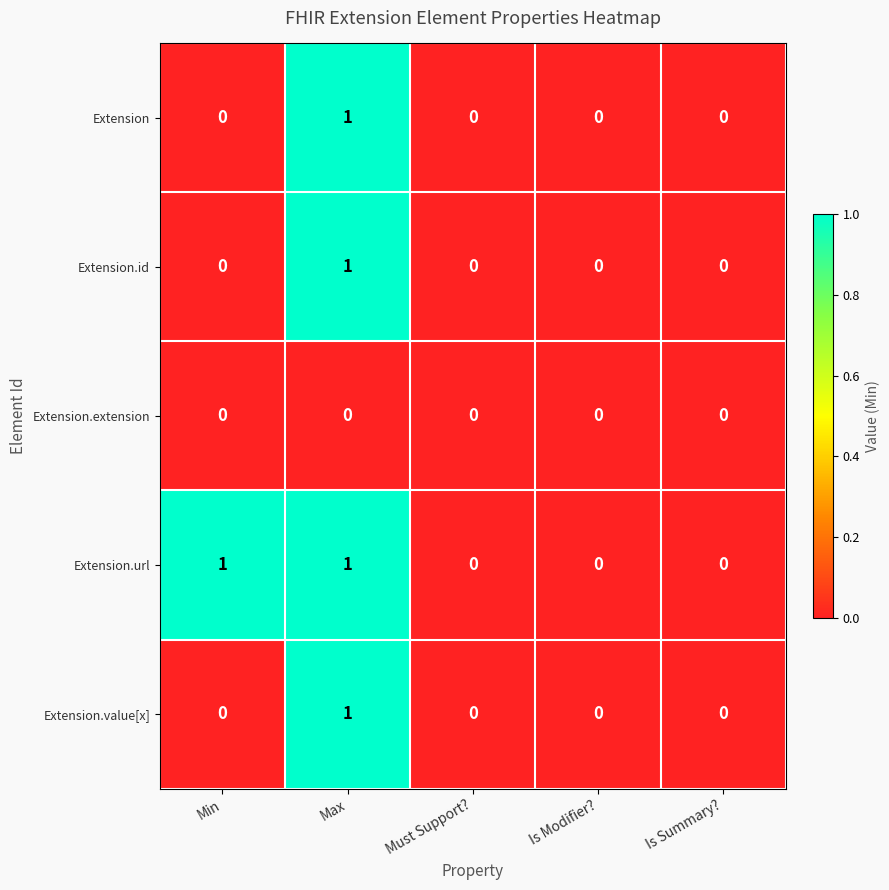

The Extension.id series shows 0 at Min. True or false?

True